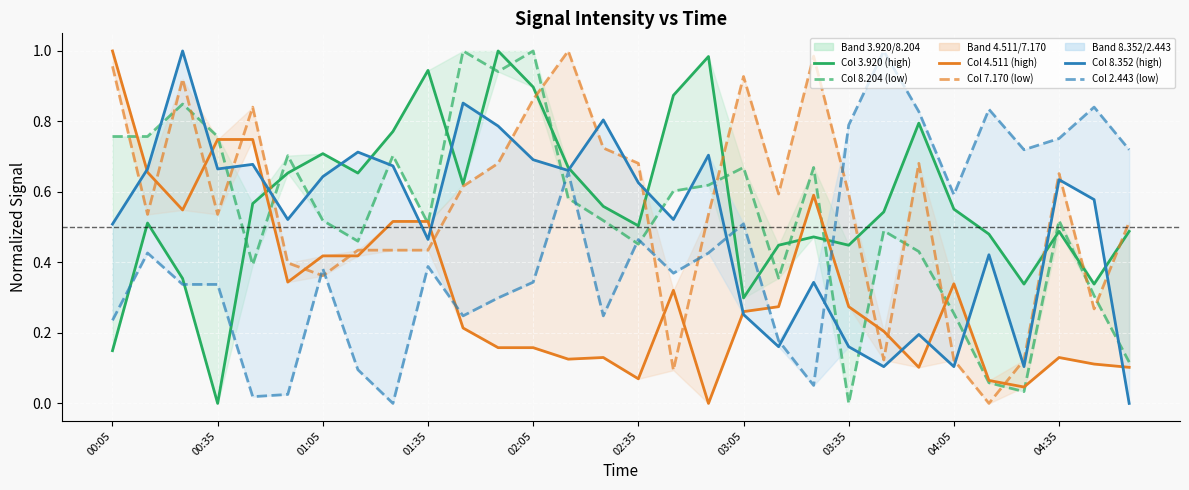

How many lines are shown in the chart?

6